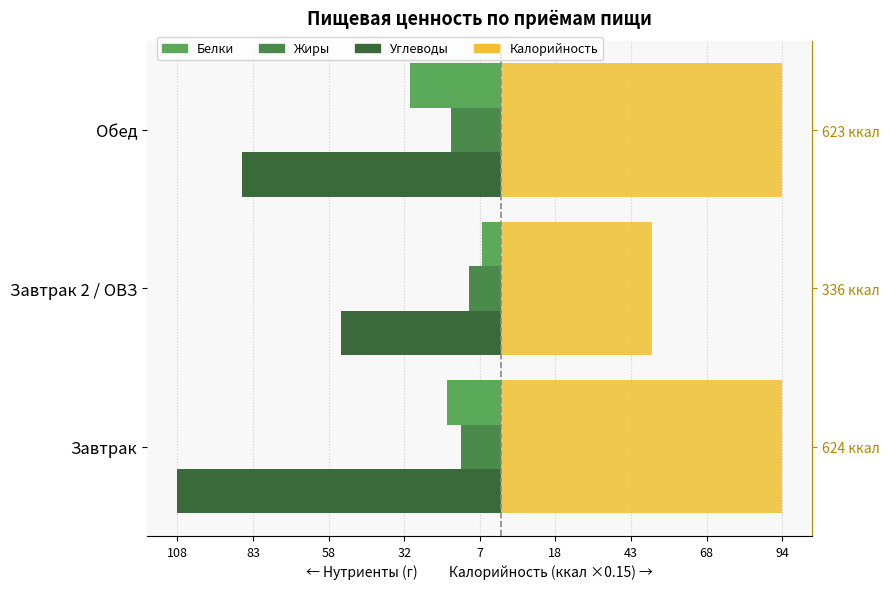

Is it true that Углеводы equals -34.3 at 83?

False